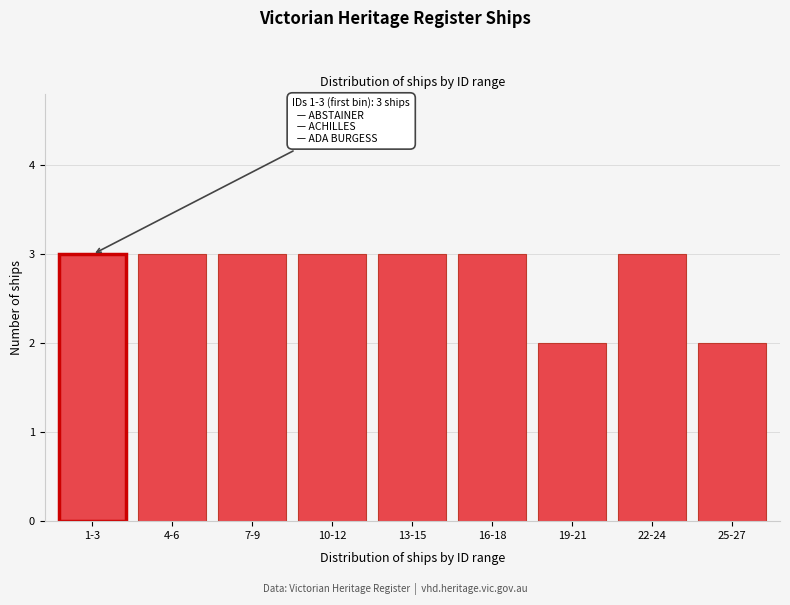

Reading left to right, list all the values displayed in this chart.

1-3=3	4-6=3	7-9=3	10-12=3	13-15=3	16-18=3	19-21=2	22-24=3	25-27=2